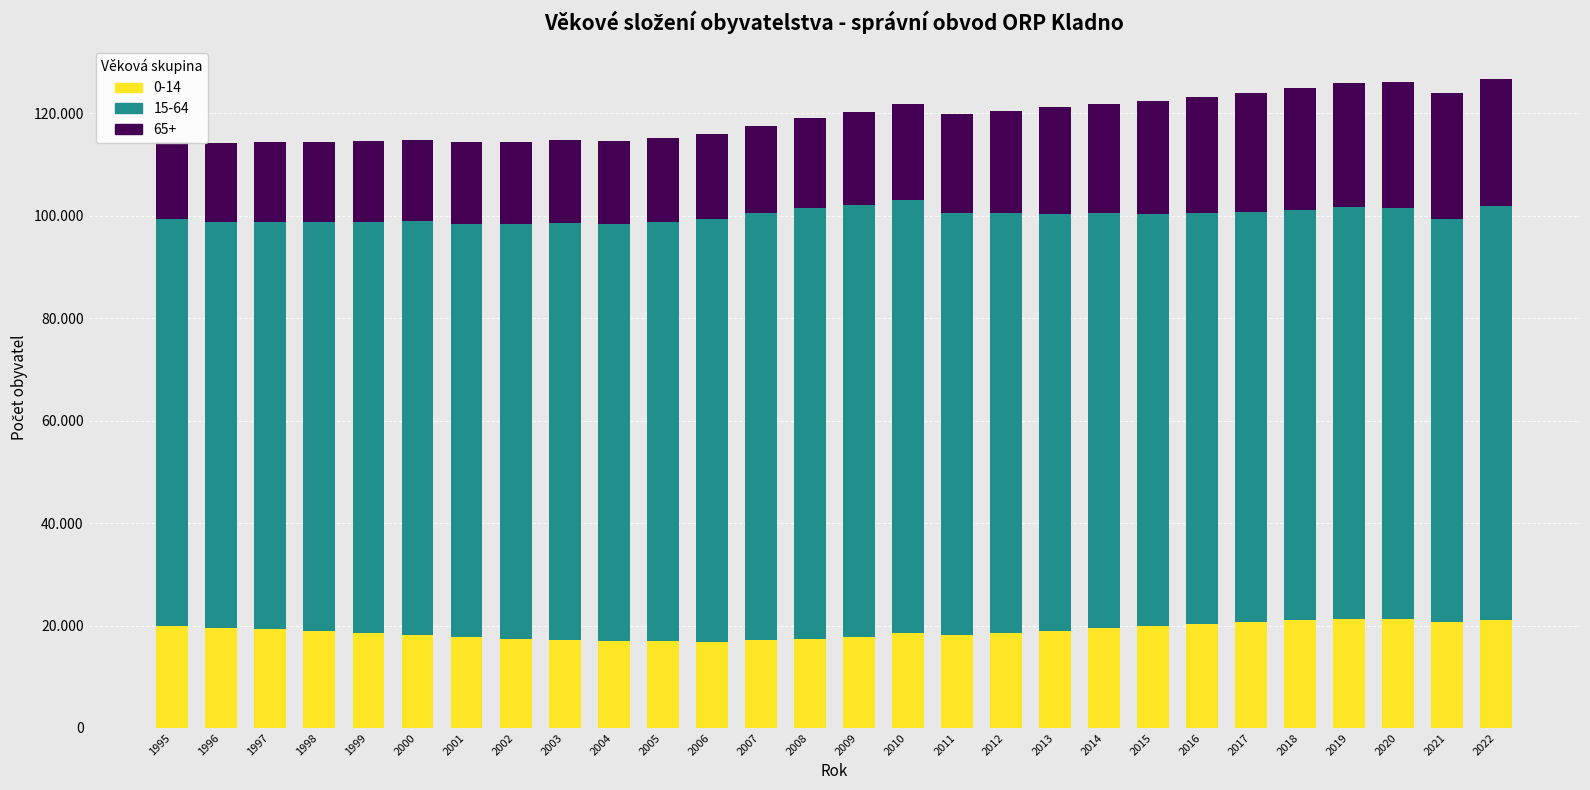

At 2015, list the series in order from smallest to largest.

0-14, 65+, 15-64